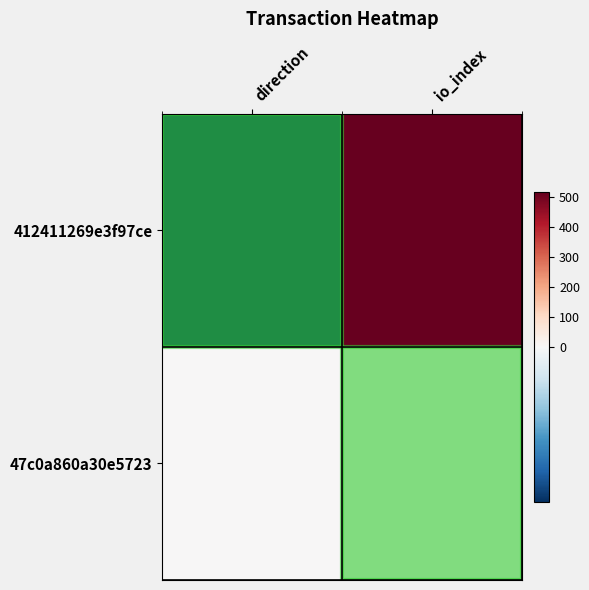

Which series has the largest total across all categories?

412411269e3f97ce